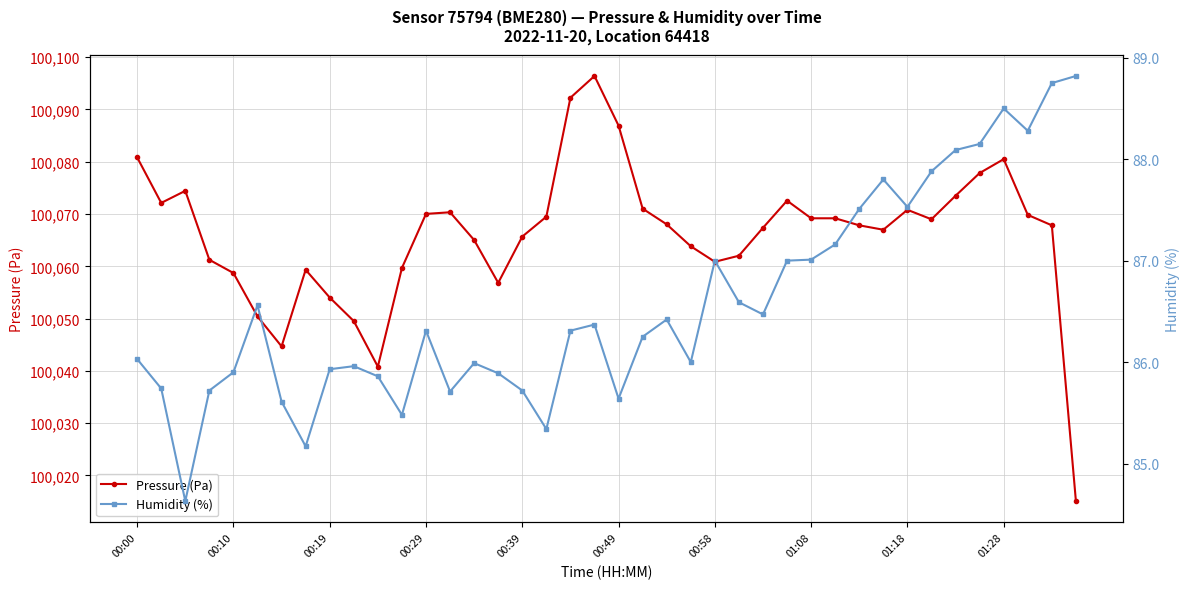

Which category has the highest value in the Pressure (Pa) series?

19